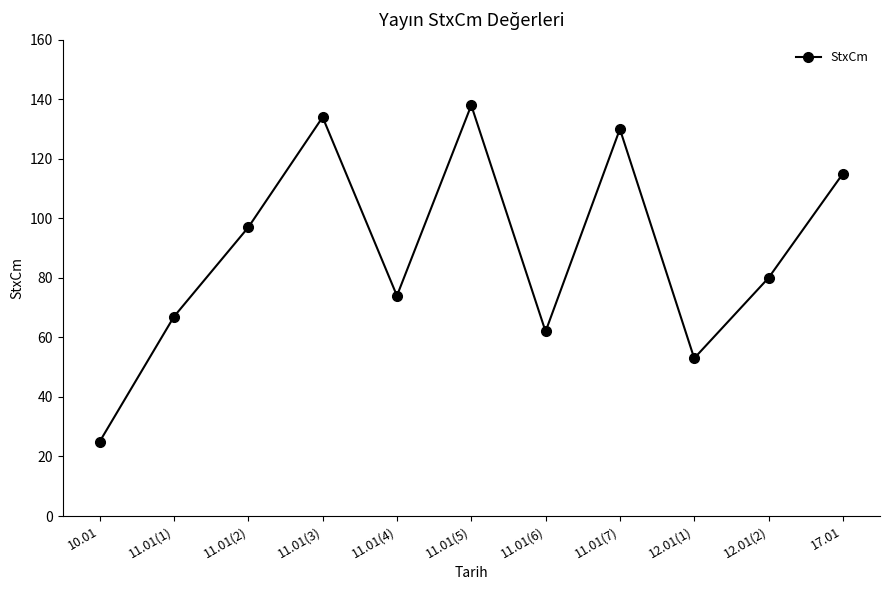

What is the ratio of the value at 12.01(2) to the value at 11.01(5)?

0.6